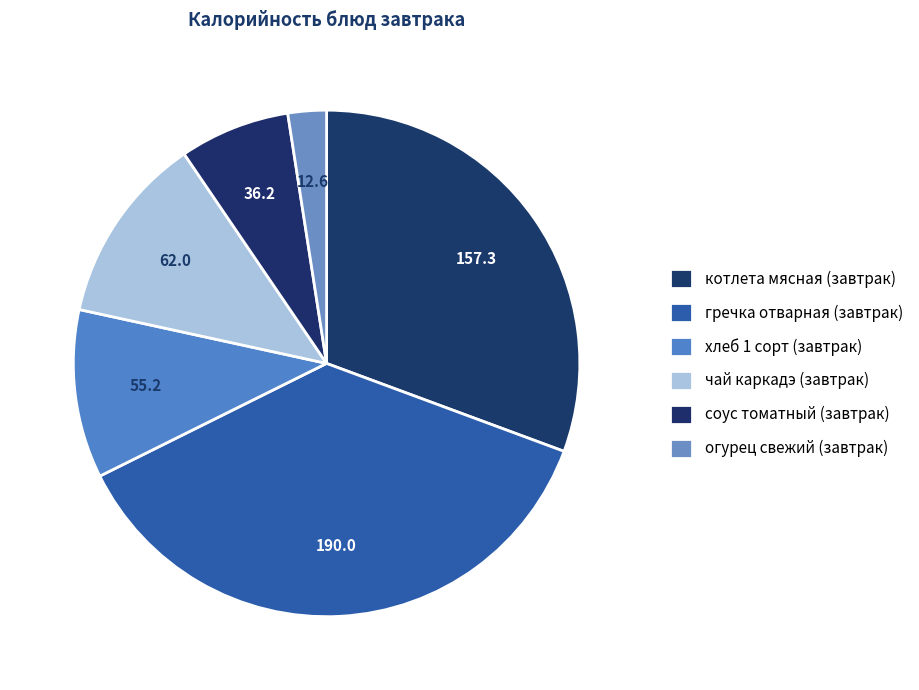

What is the ratio of the value at огурец свежий (завтрак) to the value at соус томатный (завтрак)?

0.3